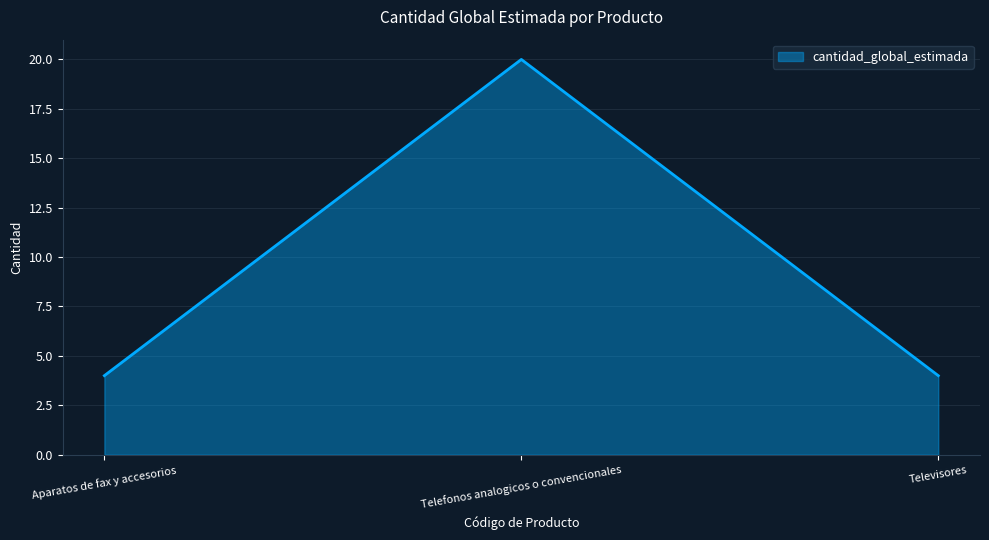

Reading left to right, what are all the values shown in this chart?

4	20	4